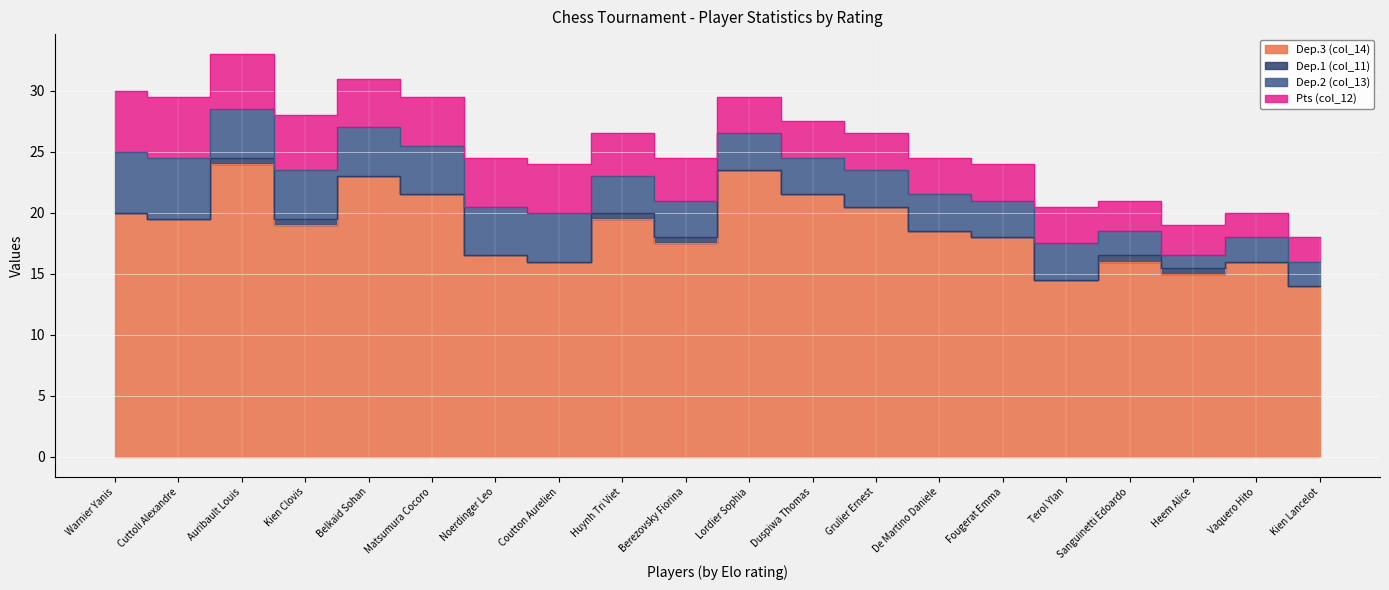

True or false: Dep.3 (col_14) has more than 1 points higher than both neighbors.

True